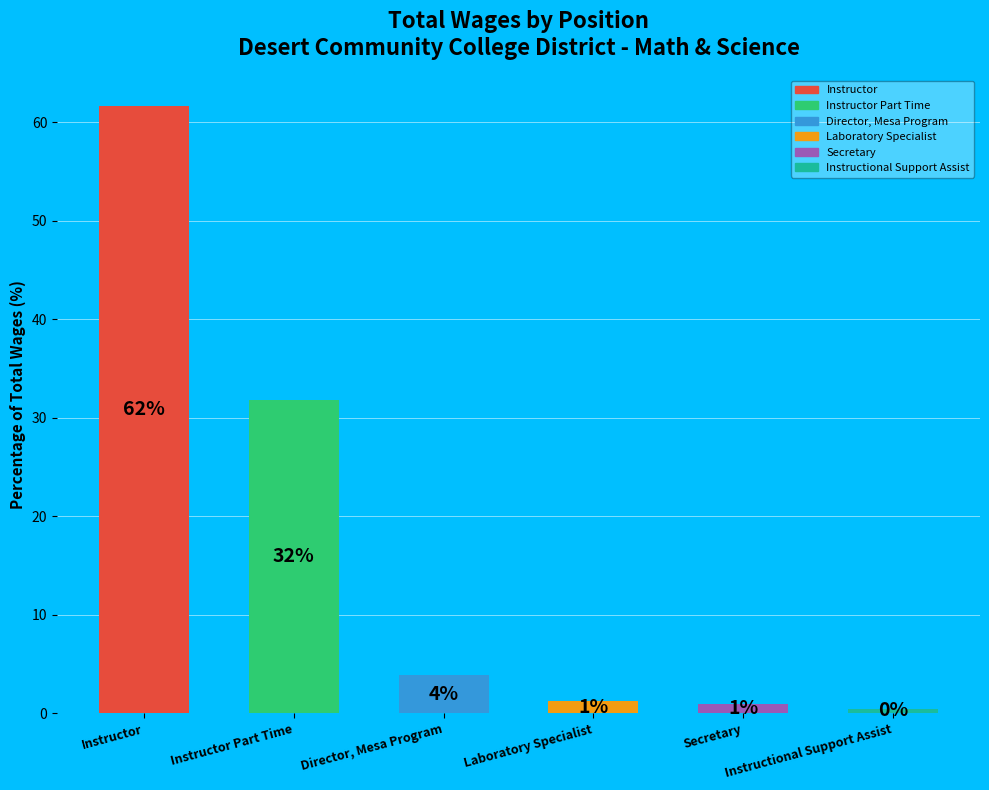

How many bars are there in total?

6